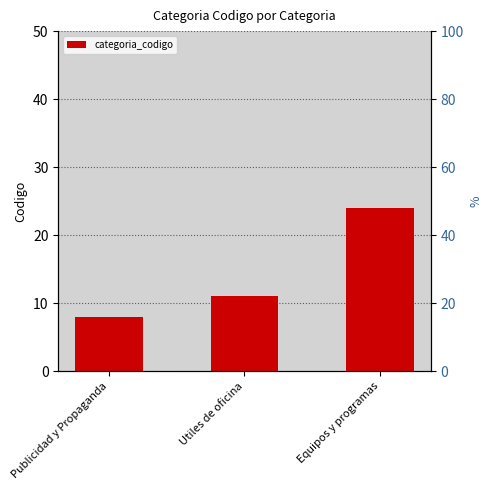

At which label is the value closest to 16?

Utiles de oficina